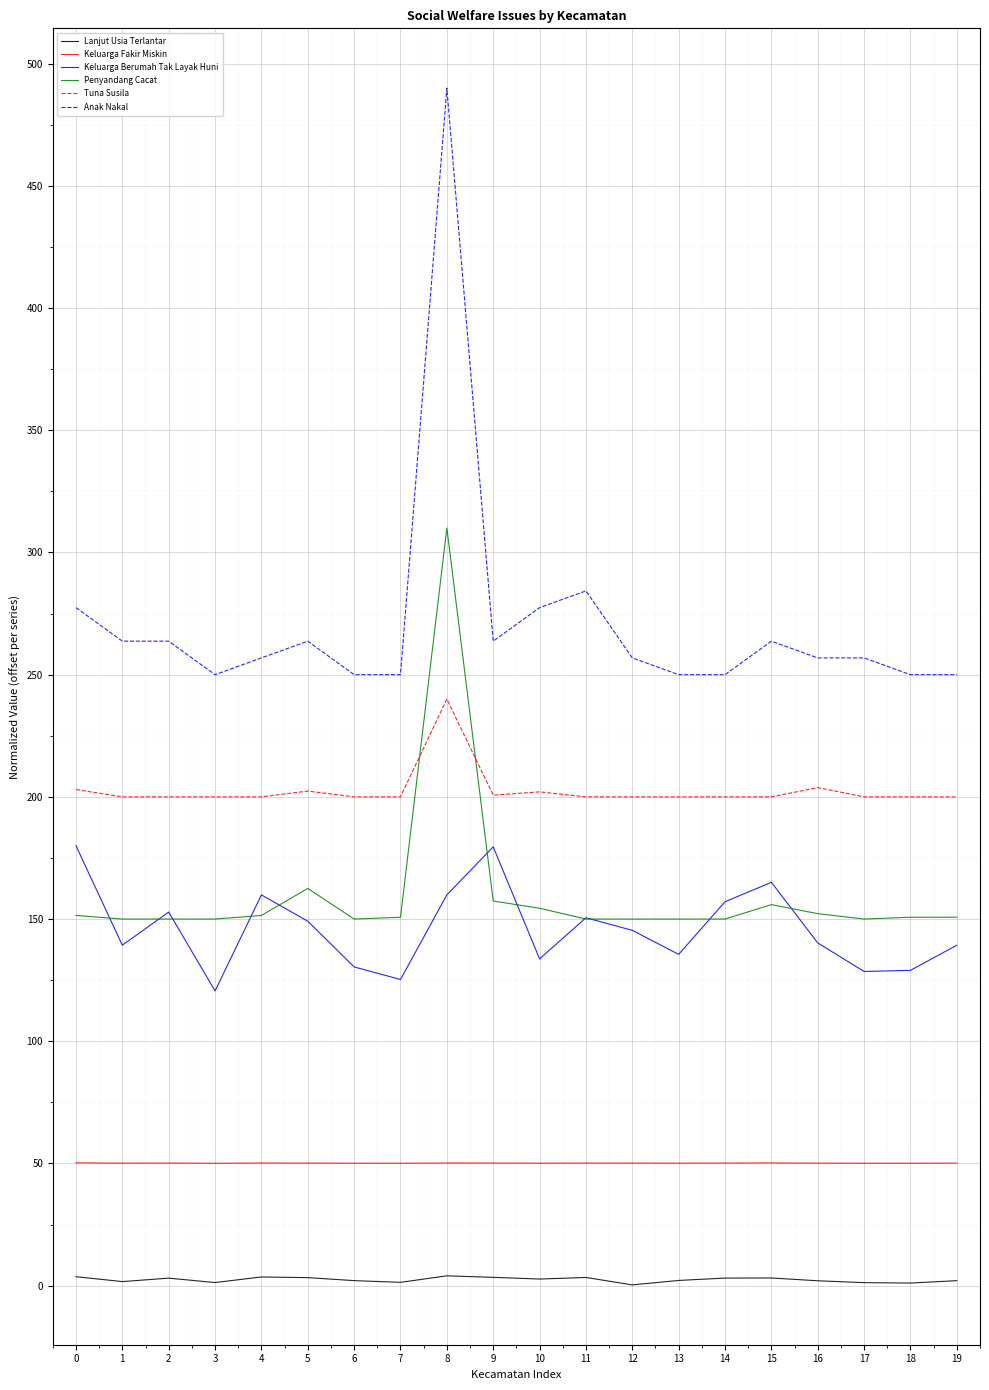

What is the maximum value shown in the chart?

490.0